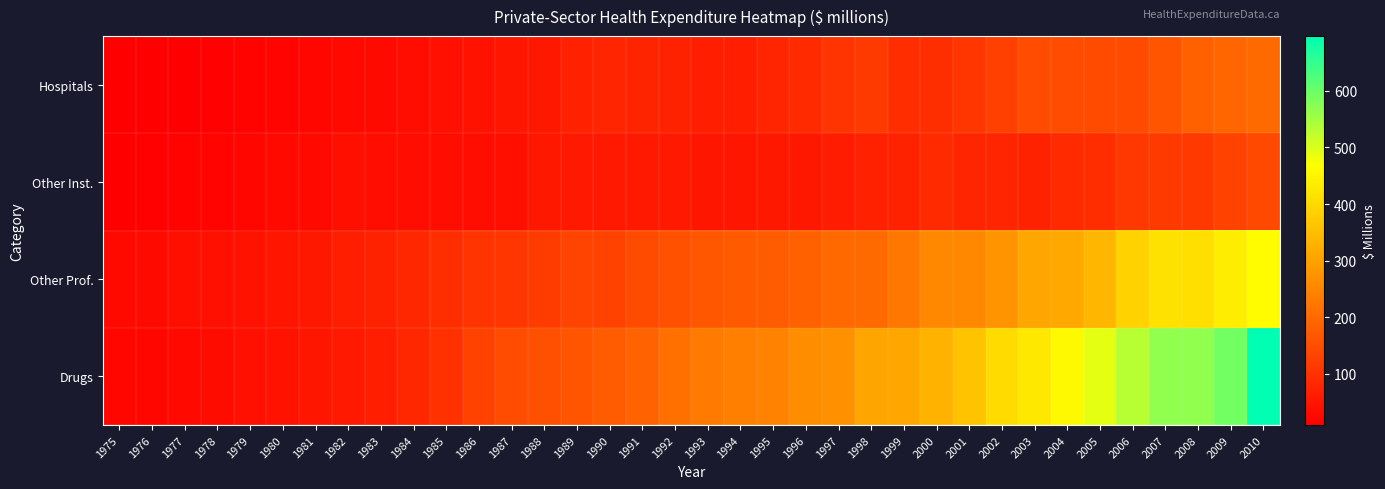

At how many categories does at least one series exceed 409?

8